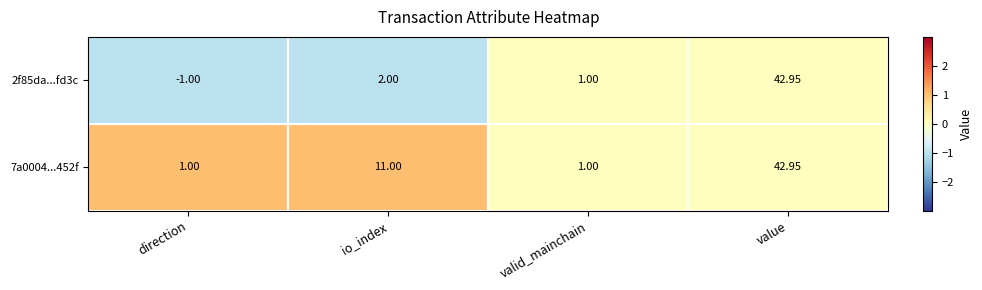

Between io_index and value, which series saw the biggest shift?

2f85da...fd3c